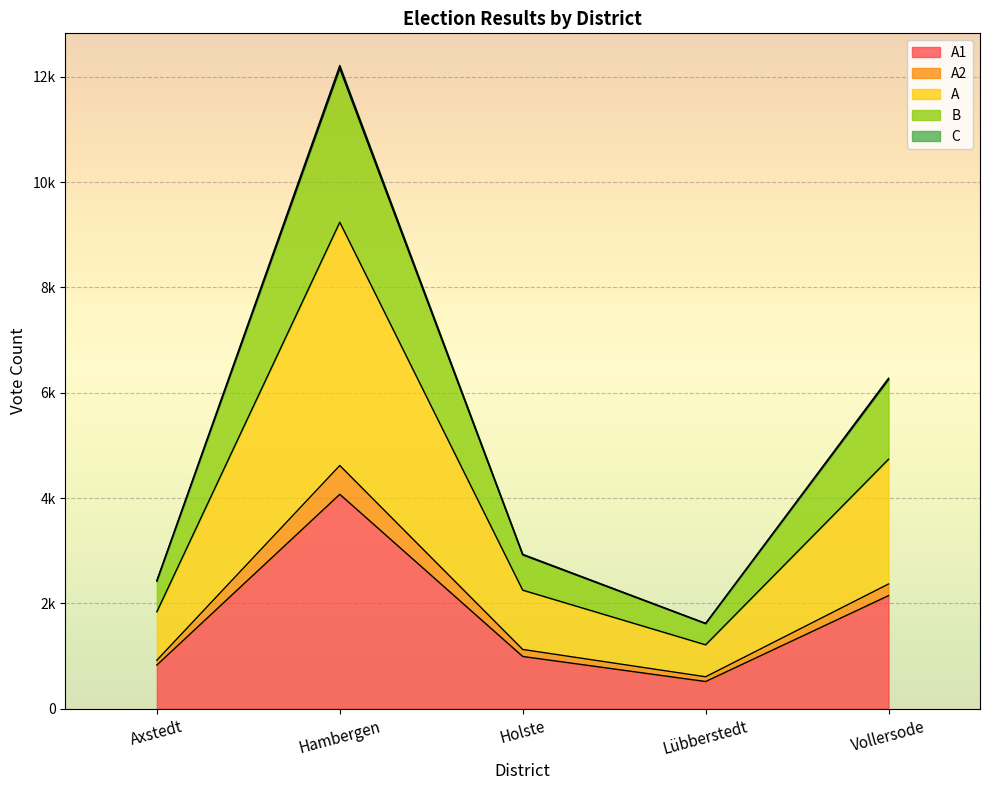

Does the chart display data point markers on the line(s)?

No